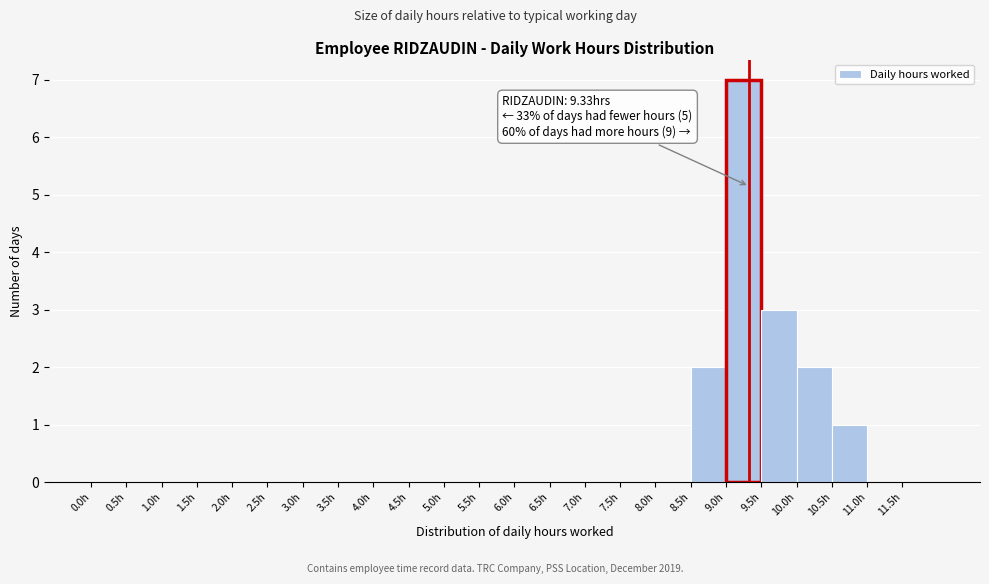

Over which range of the x-axis is the bar tallest?

9.0 to 9.5